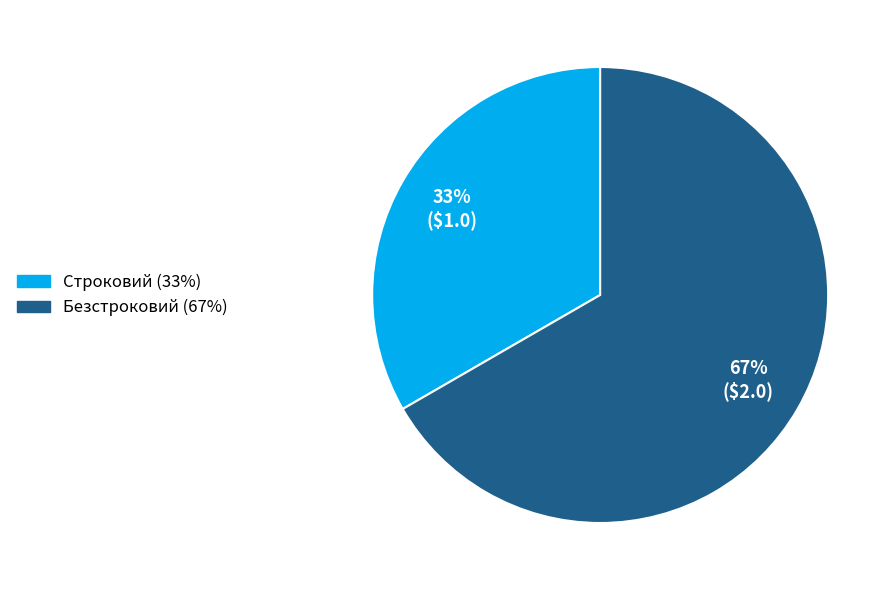

Do Строковий and Безстроковий together represent more than half of the pie?

Yes